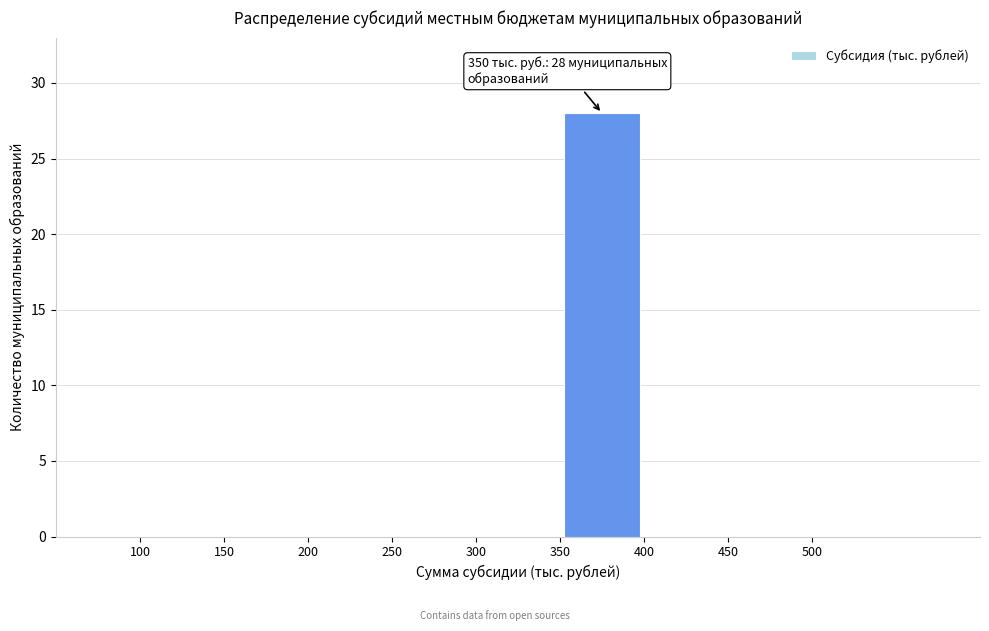

Over which range of the x-axis is the bar tallest?

350 to 400